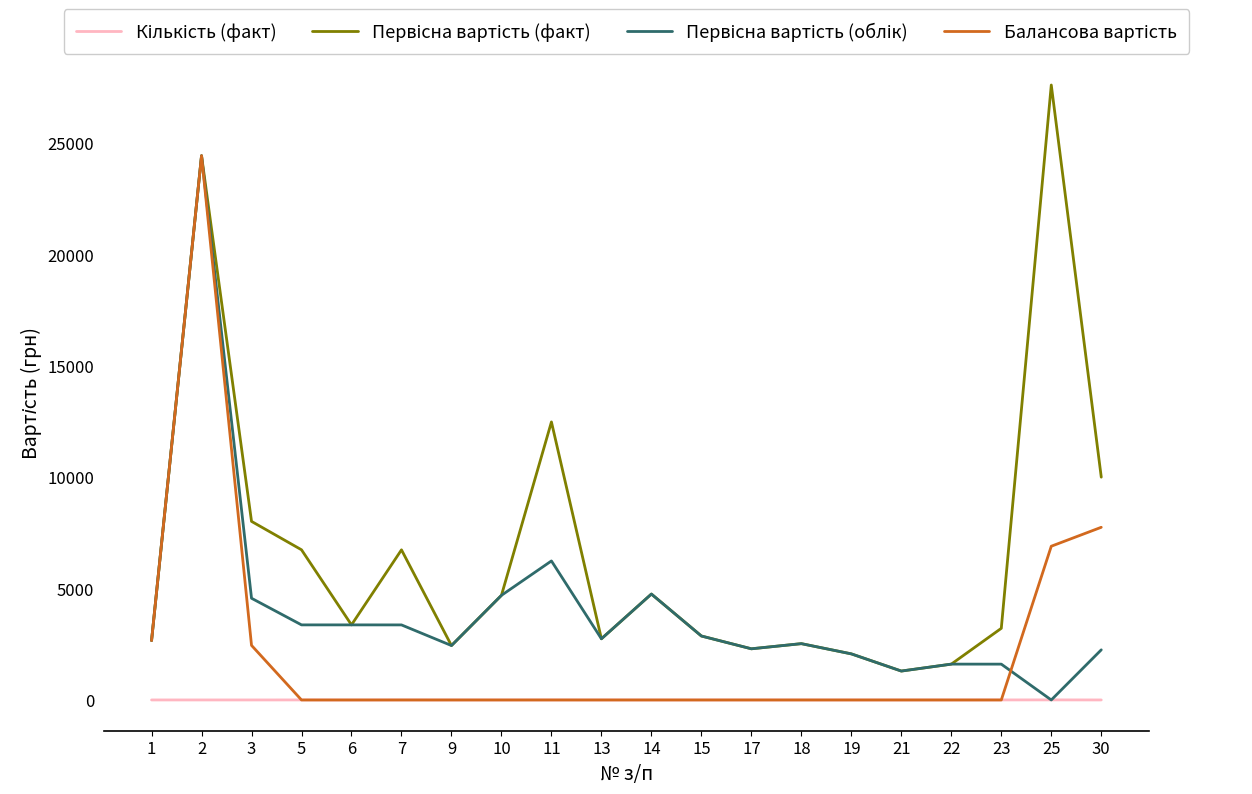

What is the maximum value shown in the chart?

27600.0